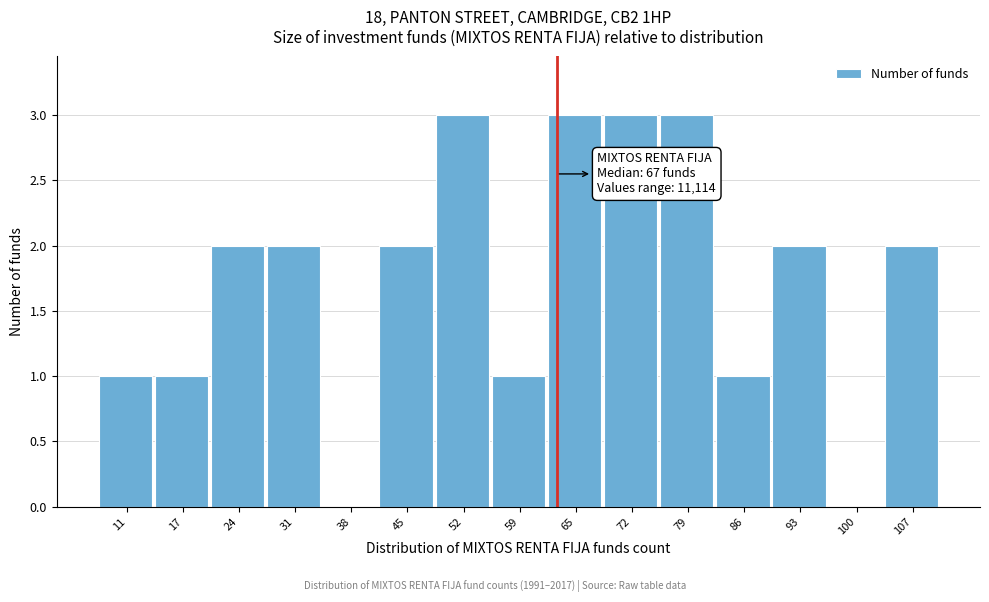

Reading left to right, extract all data points from this chart.

11=1	17=1	24=2	31=2	38=0	45=2	52=3	59=1	65=3	72=3	79=3	86=1	93=2	100=0	107=2